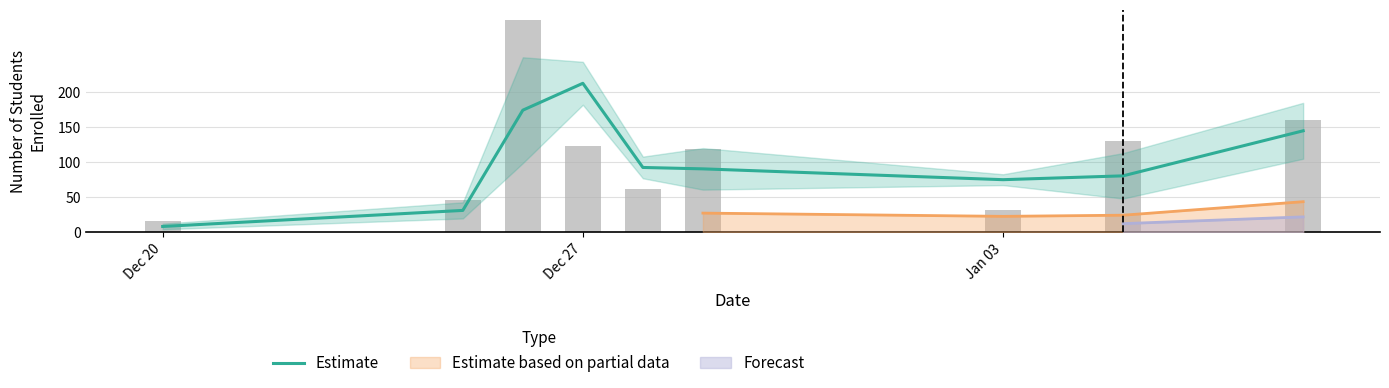

Does the chart contain any negative values?

No